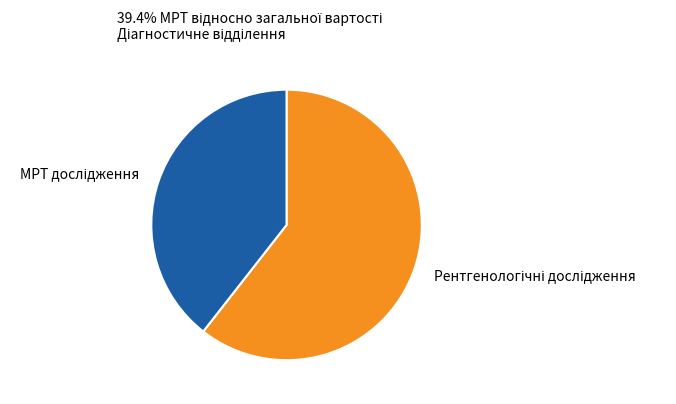

Does any single category account for the majority?

Yes